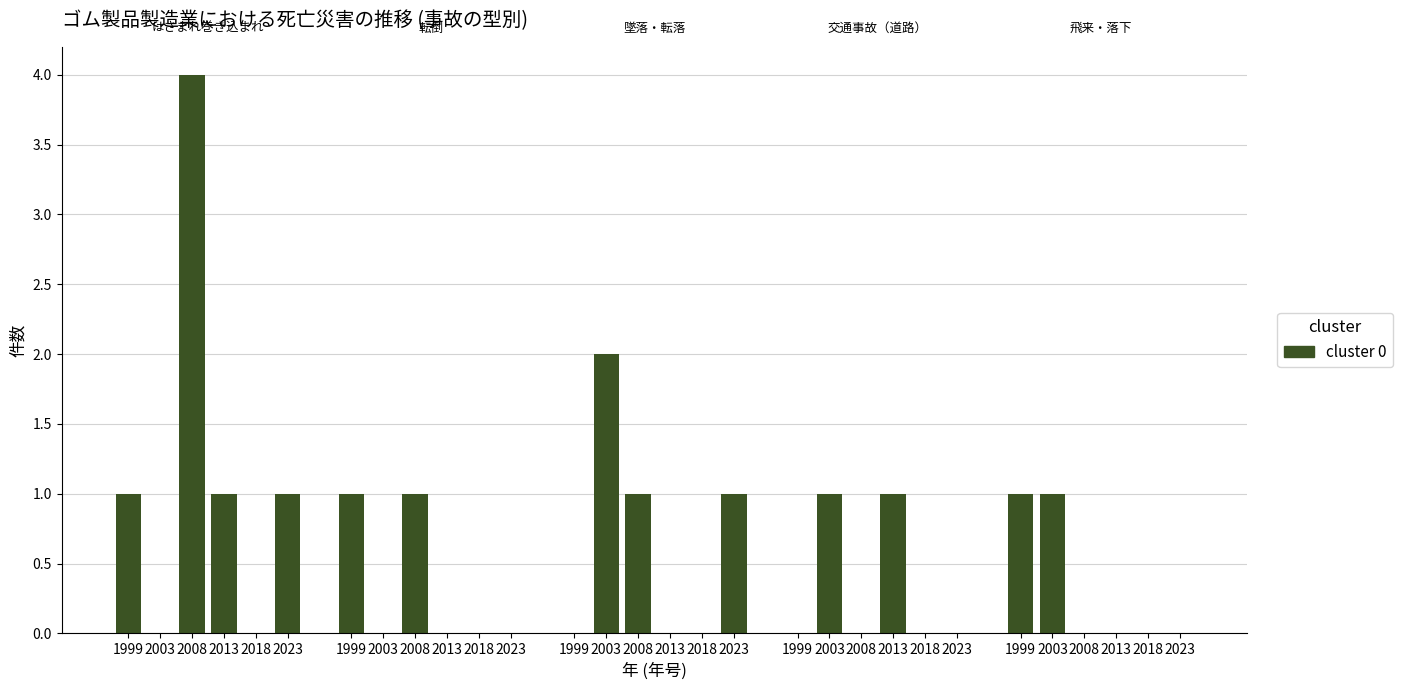

Which category has the lowest value across all series?

2003